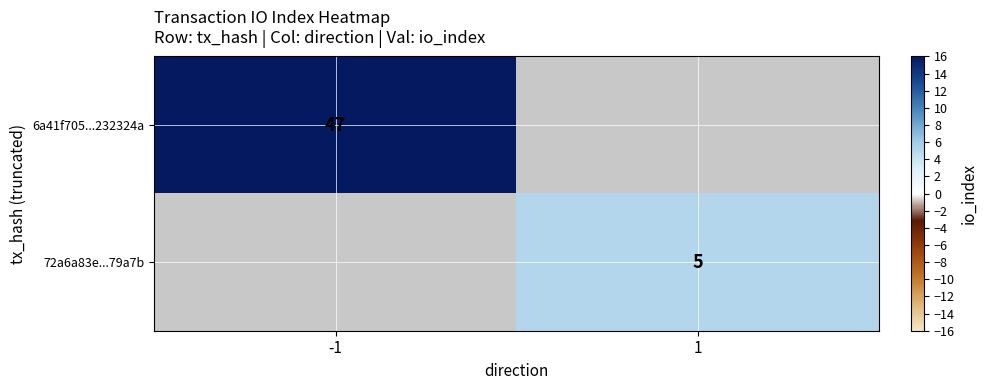

Which category has the highest value across all series?

-1